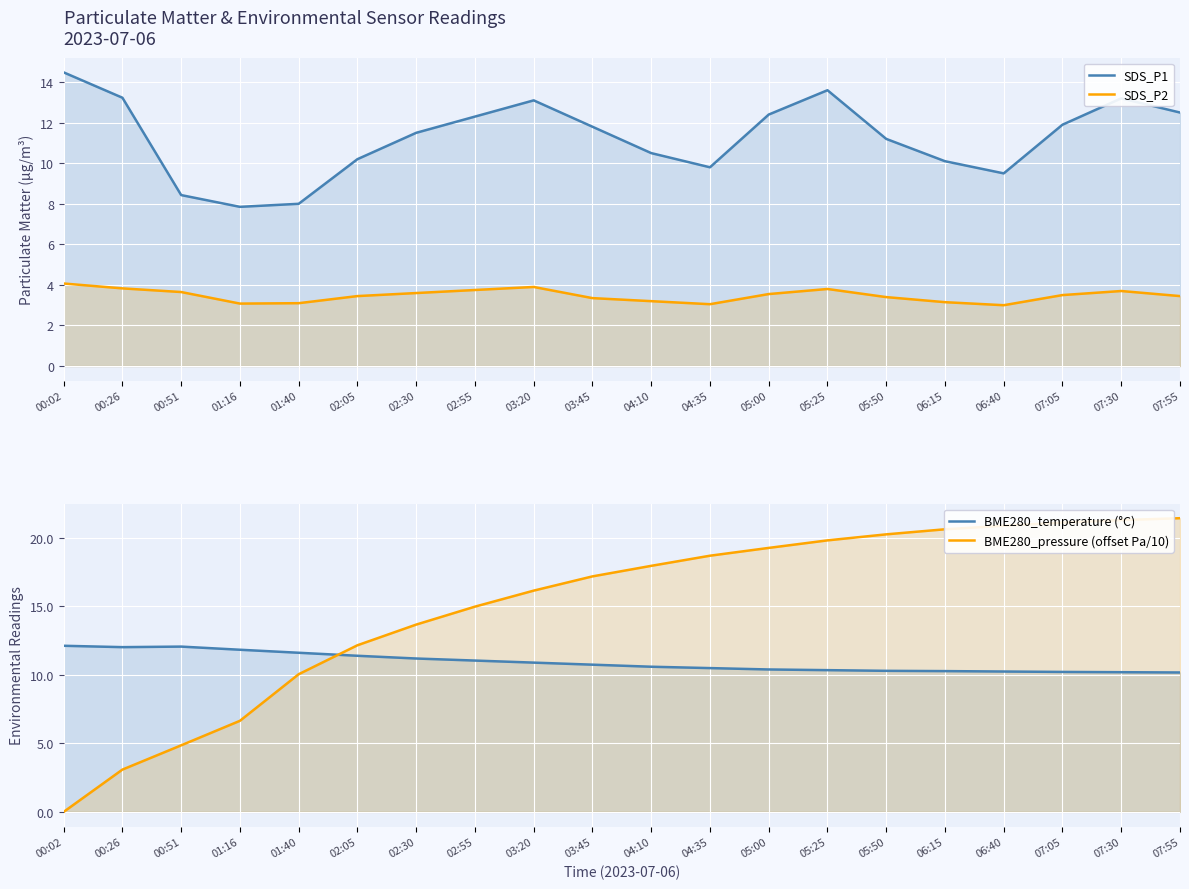

Does the chart display data point markers on the line(s)?

No